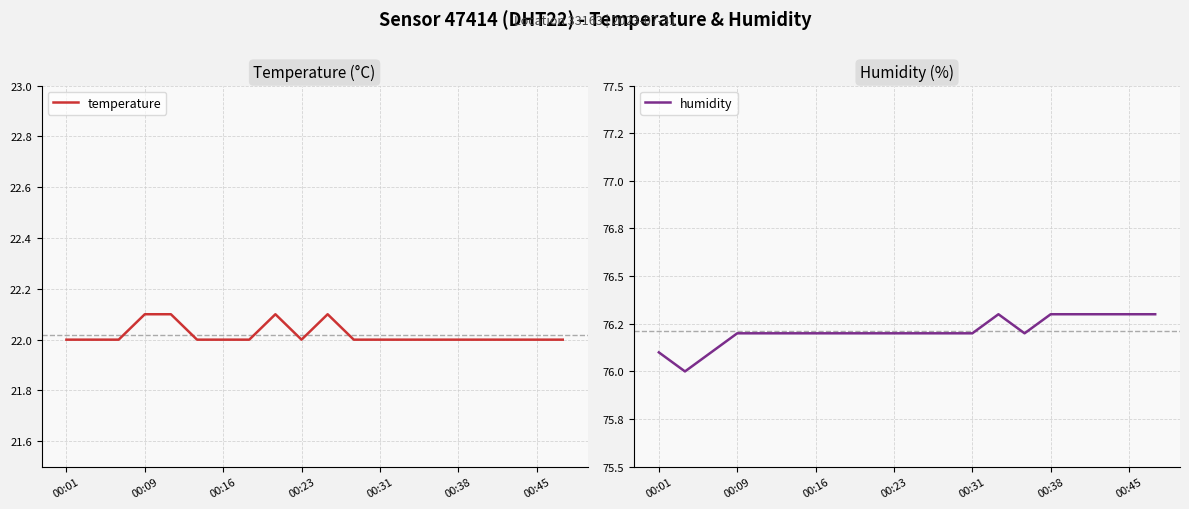

The value of temperature at 00:01 is 22.0. True or false?

True